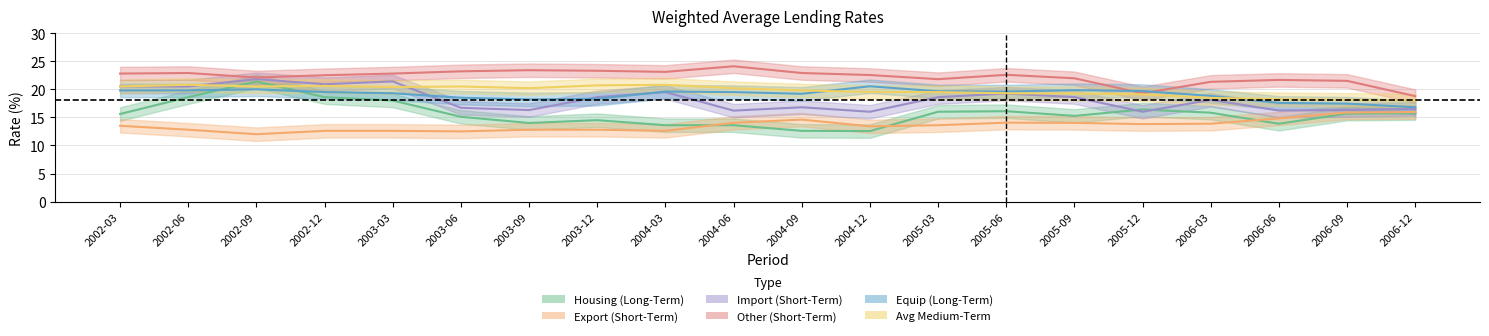

At which category does the chart reach its minimum across all series?

2002-09